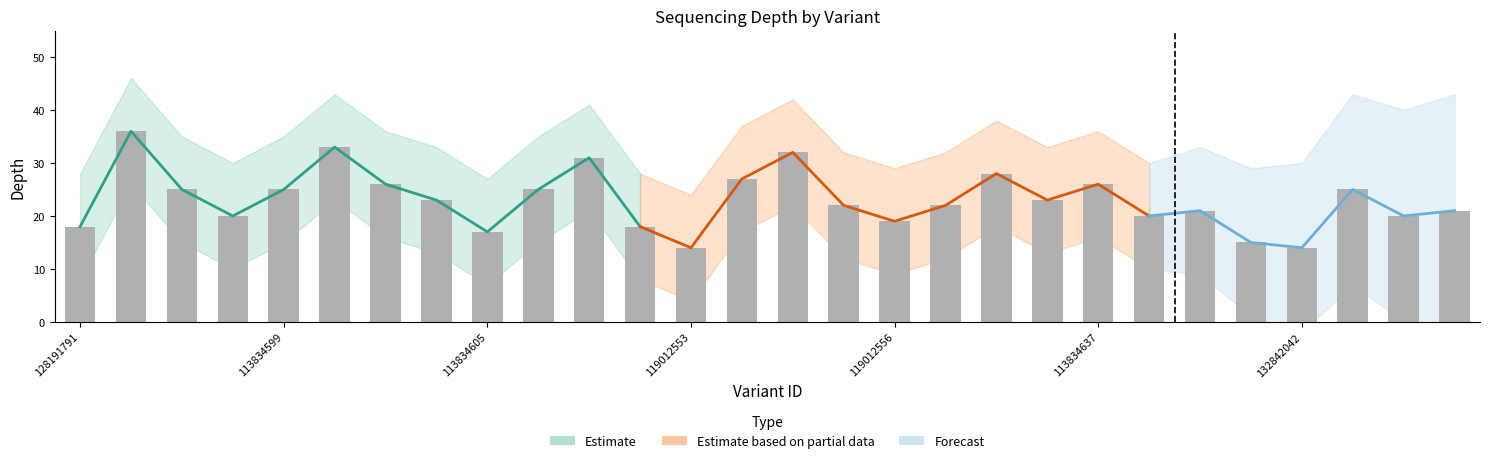

How many data points in depth_lower are less than 13?

14